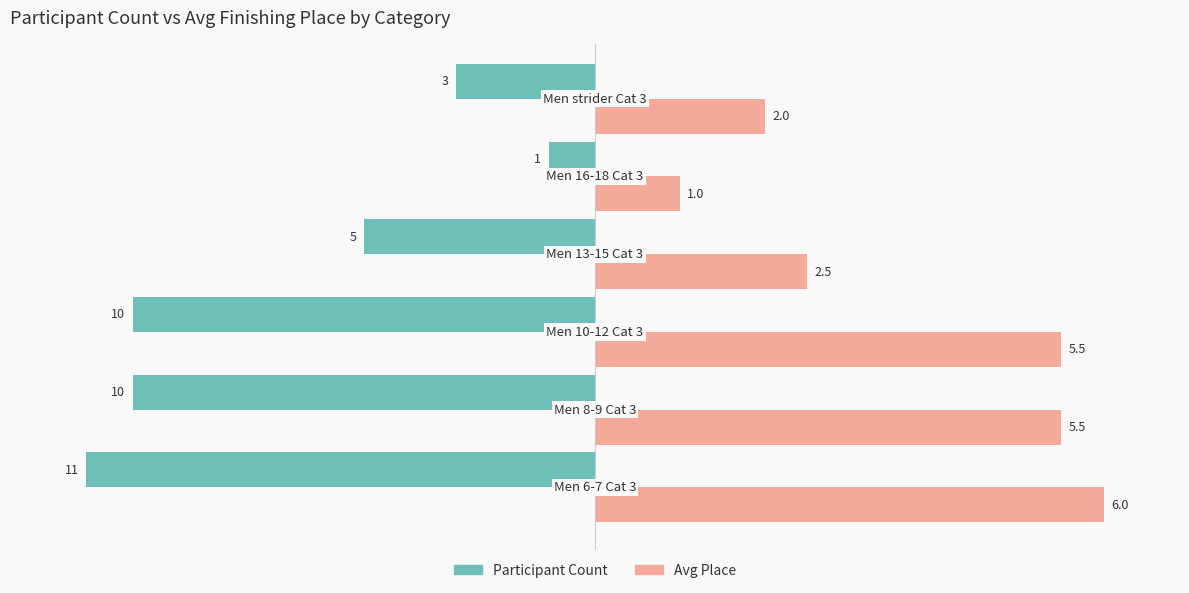

What are all the series names shown in the legend?

Participant Count, Avg Place